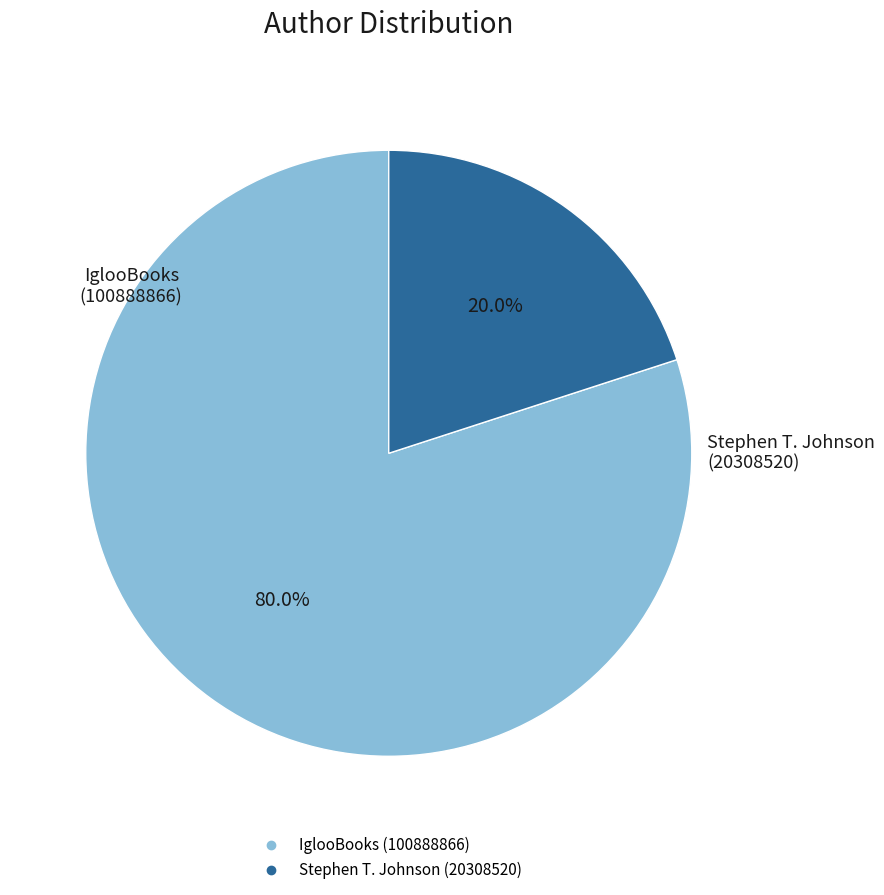

Is there a majority slice in this chart?

Yes